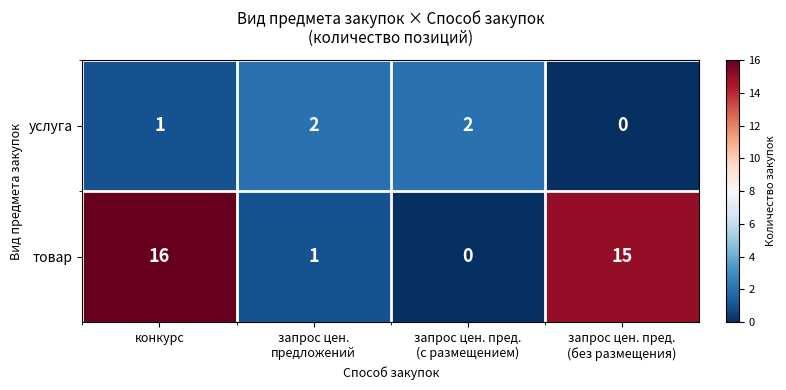

What is the average value of the товар series?

8